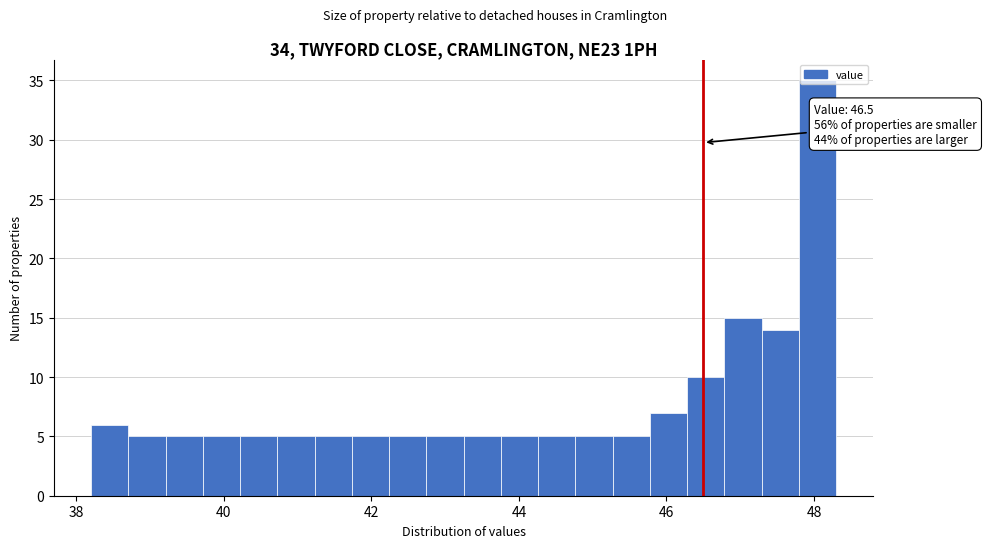

Read against the x-axis, roughly where is the centre of the tallest bar?

48.0